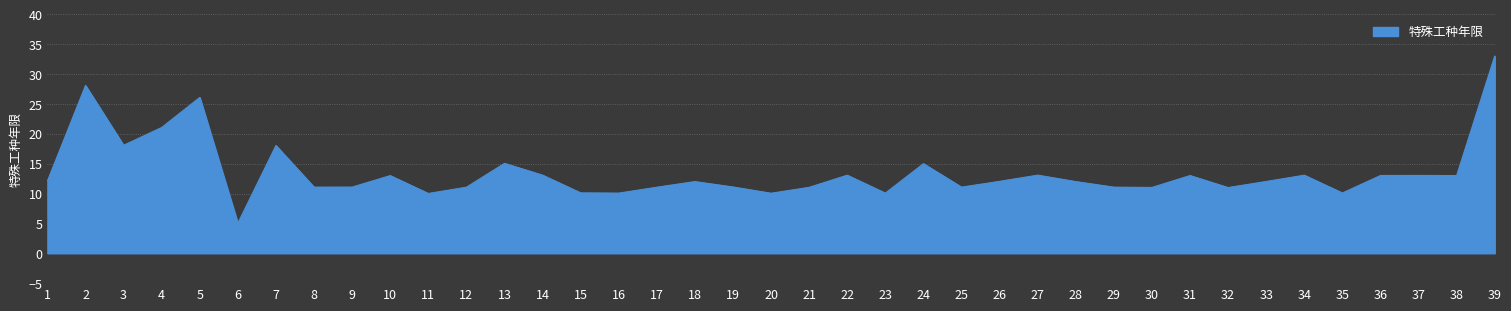

Approximately how many times larger is the value at 30 compared to 23?

1.1